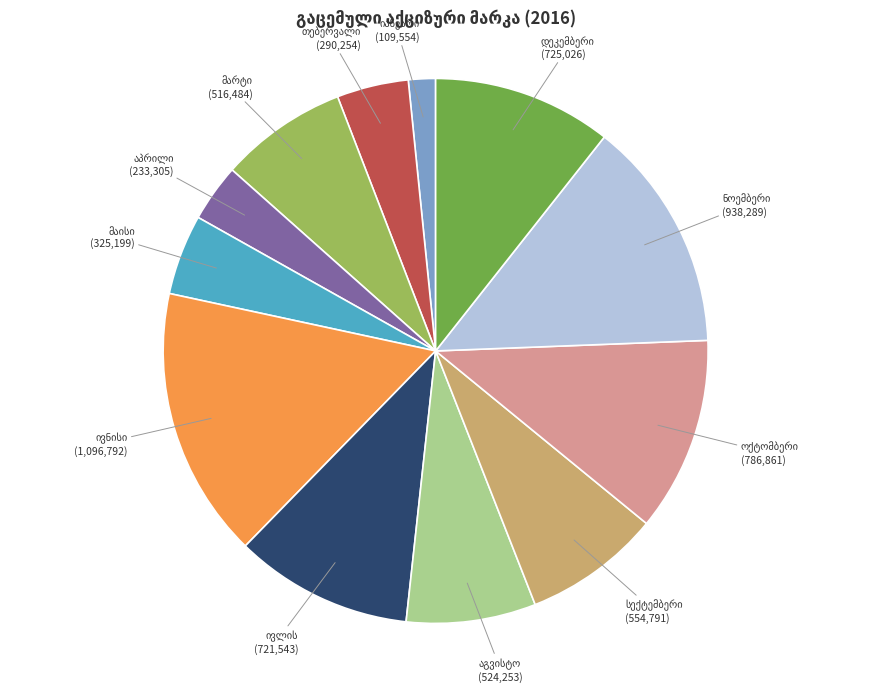

Is there a majority slice in this chart?

No